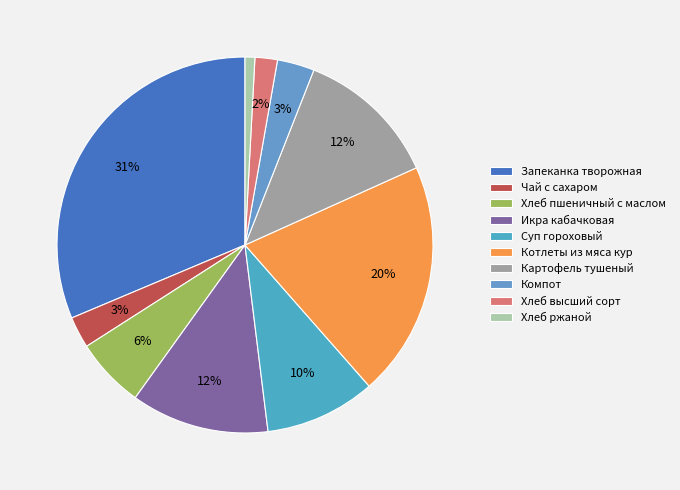

What is the largest slice in the pie chart?

Запеканка творожная